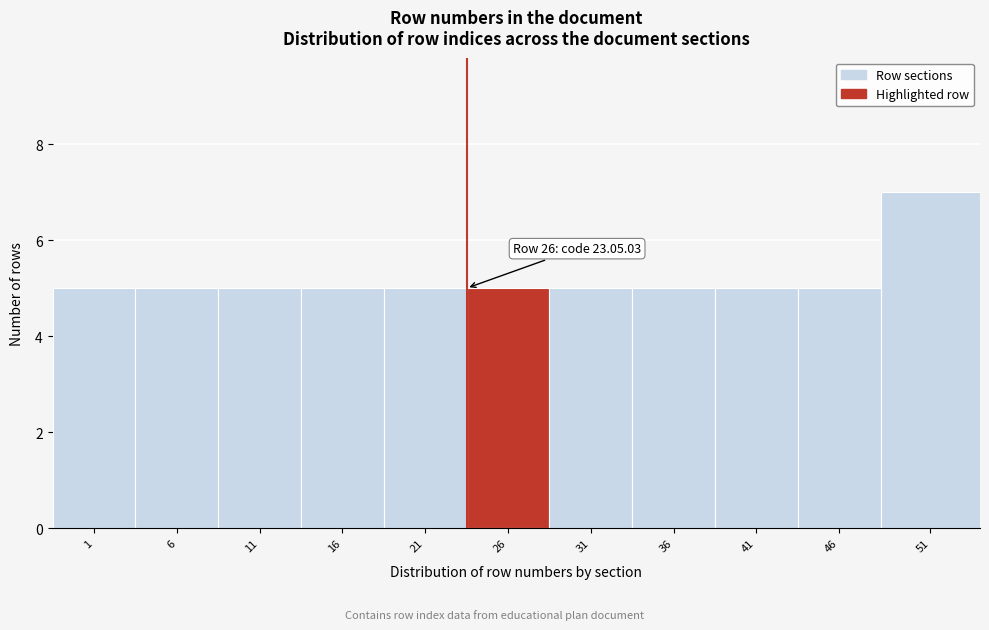

Reading left to right, what are all the values shown in this chart?

1=5	6=5	11=5	16=5	21=5	26=5	31=5	36=5	41=5	46=5	51=7